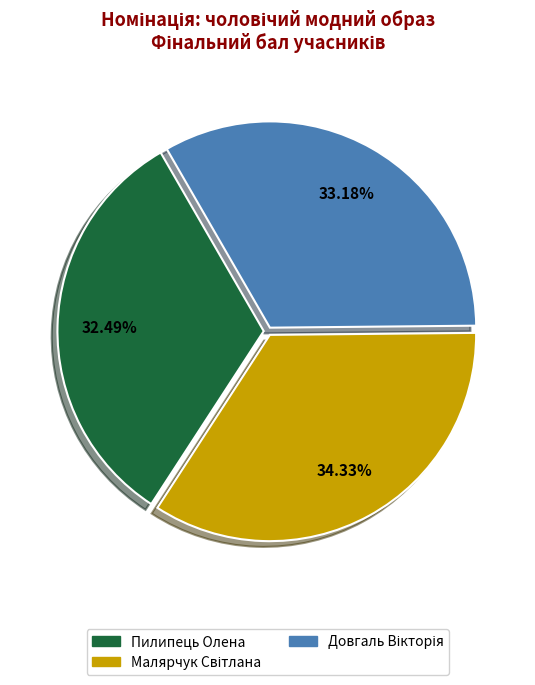

Does any single category account for the majority?

No